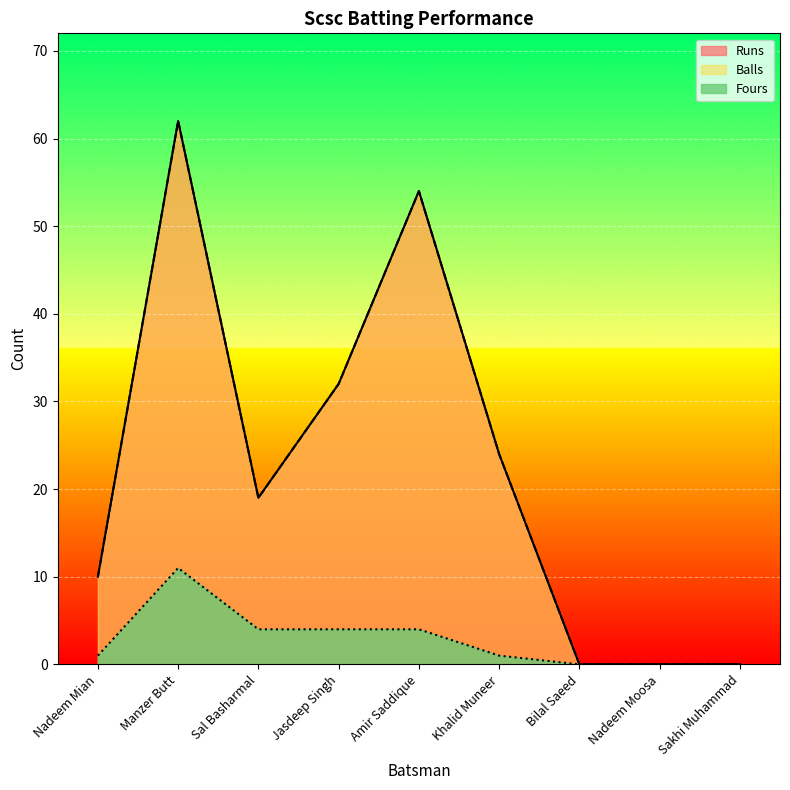

Reading left to right, transcribe all the data shown in this chart.

Runs: Nadeem Mian=10	Manzer Butt=62	Sal Basharmal=19	Jasdeep Singh=32	Amir Saddique=54	Khalid Muneer=24	Bilal Saeed=0	Nadeem Moosa=0	Sakhi Muhammad=0
Balls: Nadeem Mian=10	Manzer Butt=62	Sal Basharmal=19	Jasdeep Singh=32	Amir Saddique=54	Khalid Muneer=24	Bilal Saeed=0	Nadeem Moosa=0	Sakhi Muhammad=0
Fours: Nadeem Mian=1	Manzer Butt=11	Sal Basharmal=4	Jasdeep Singh=4	Amir Saddique=4	Khalid Muneer=1	Bilal Saeed=0	Nadeem Moosa=0	Sakhi Muhammad=0